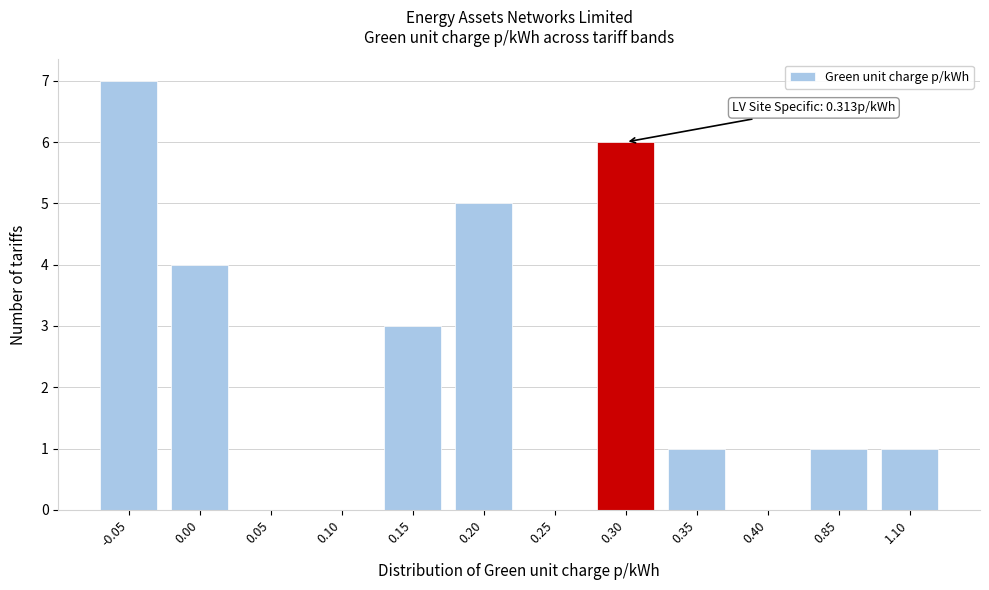

Reading left to right, extract all data points from this chart.

-0.05=7	0.00=4	0.05=0	0.10=0	0.15=3	0.20=5	0.25=0	0.30=6	0.35=1	0.40=0	0.85=1	1.10=1